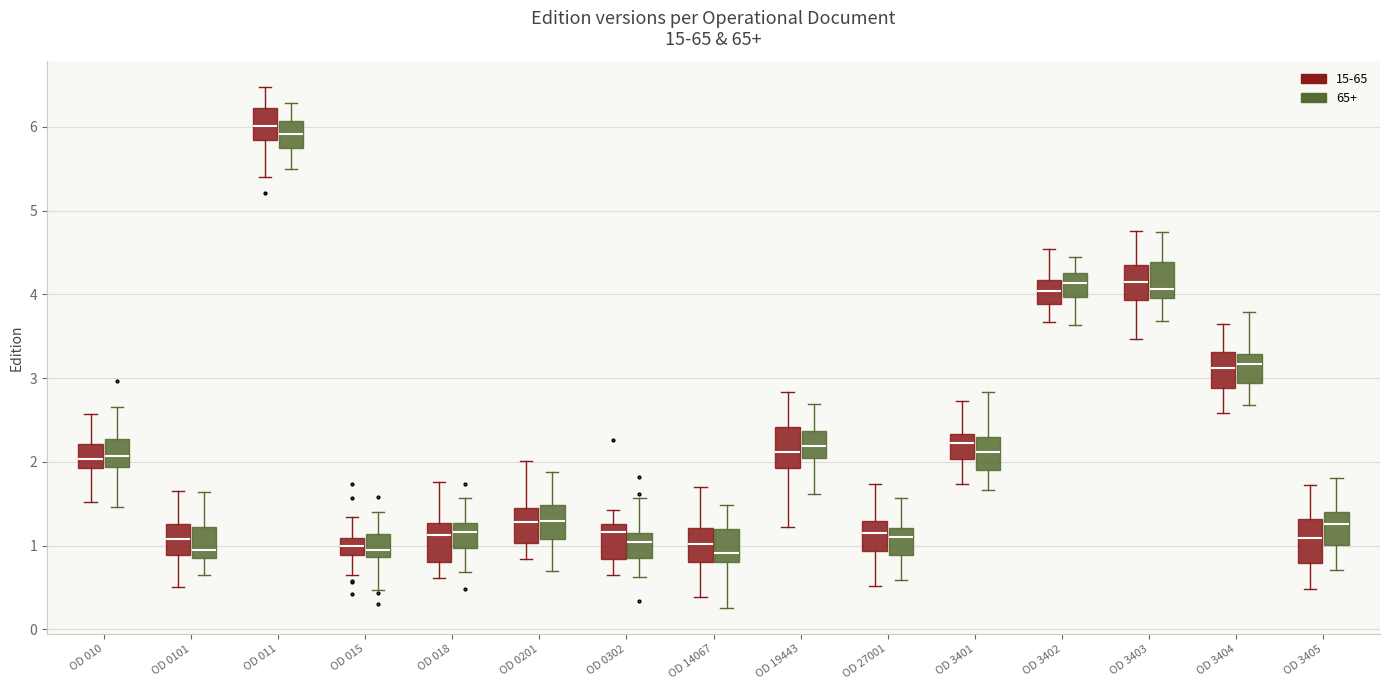

Where is the lower edge of the box for OD 010 (65+) on the y-axis? The values are not printed on the chart, so give them approximately, as read against the axis.

1.9